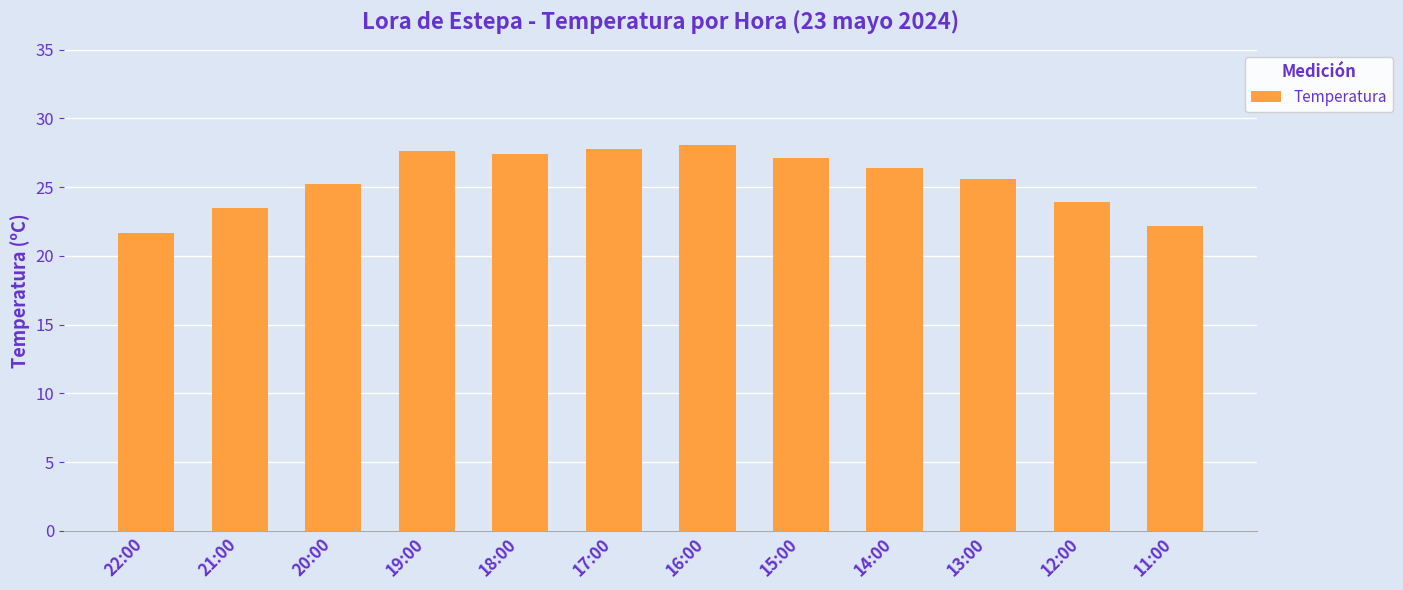

What is the ratio of the value at 15:00 to the value at 13:00?

1.1